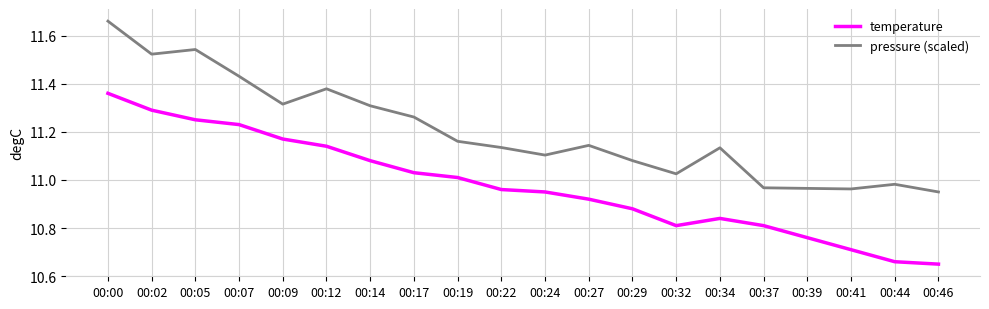

The value of pressure (scaled) at 00:27 is 6.8. True or false?

False